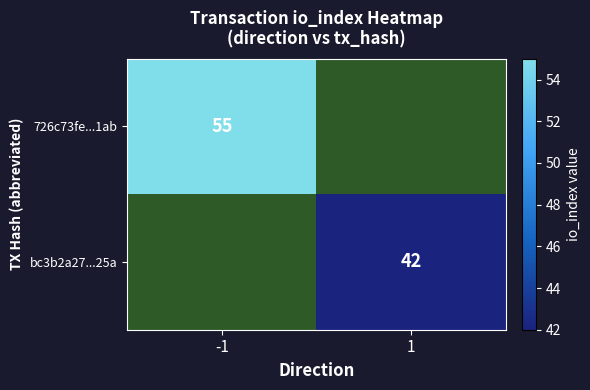

Is it true that bc3b2a27...25a equals 42 at 1?

True